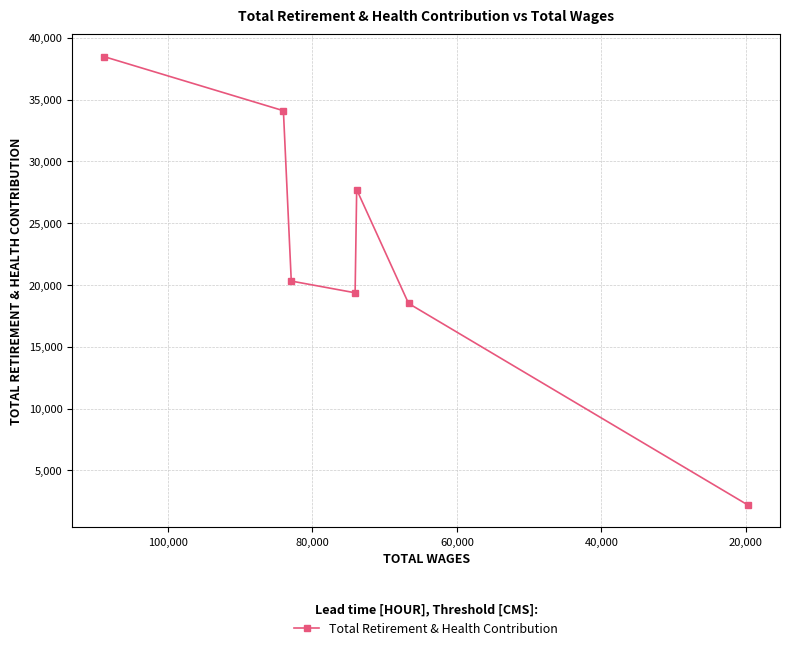

What is the sum of all values?

160670